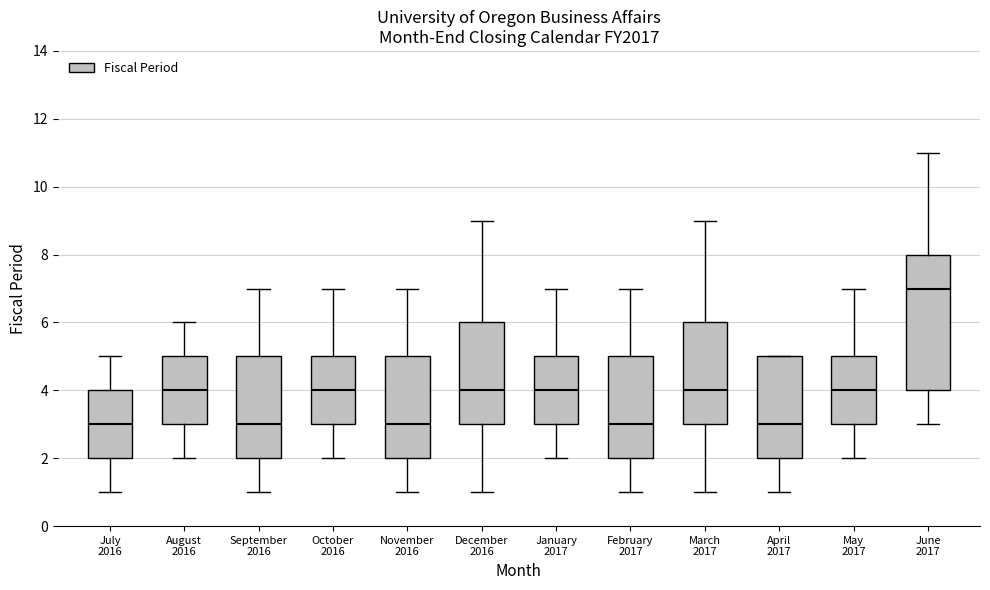

Reading left to right, transcribe this box plot: for each box, give where its median line is, the range the box spans, and where its two whiskers end, as read against the y-axis. The values are not printed on the chart, so give them approximately, as read against the axis.

July 2016: median 3, box 2 to 4, whiskers 1 to 5
August 2016: median 4, box 3 to 5, whiskers 2 to 6
September 2016: median 3, box 2 to 5, whiskers 1 to 7
October 2016: median 4, box 3 to 5, whiskers 2 to 7
November 2016: median 3, box 2 to 5, whiskers 1 to 7
December 2016: median 4, box 3 to 6, whiskers 1 to 9
January 2017: median 4, box 3 to 5, whiskers 2 to 7
February 2017: median 3, box 2 to 5, whiskers 1 to 7
March 2017: median 4, box 3 to 6, whiskers 1 to 9
April 2017: median 3, box 2 to 5, whiskers 1 to 5
May 2017: median 4, box 3 to 5, whiskers 2 to 7
June 2017: median 7, box 4 to 8, whiskers 3 to 11